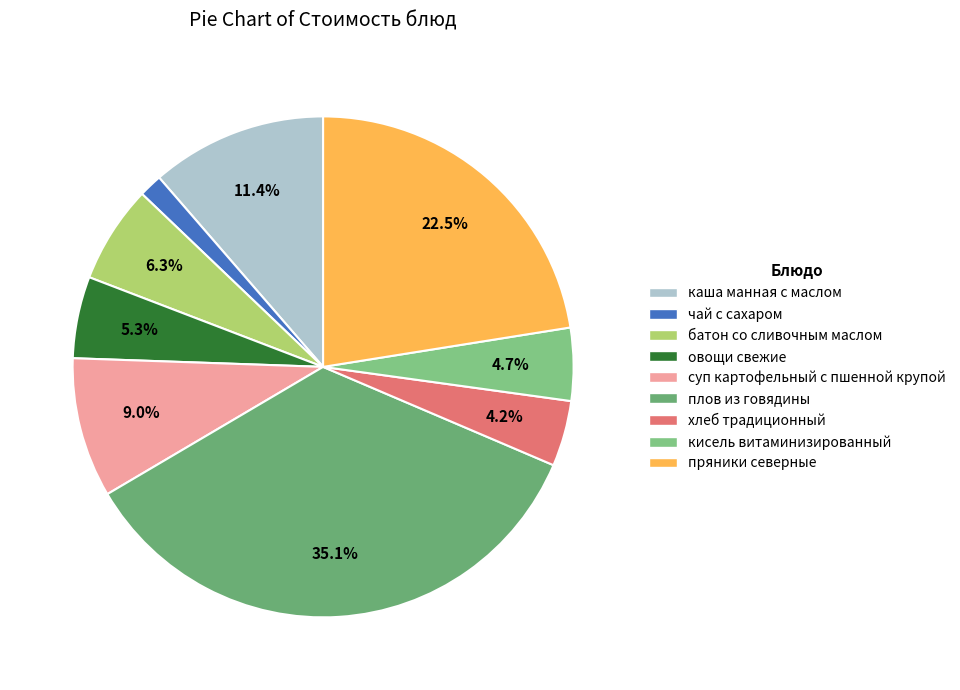

Is there a majority slice in this chart?

No